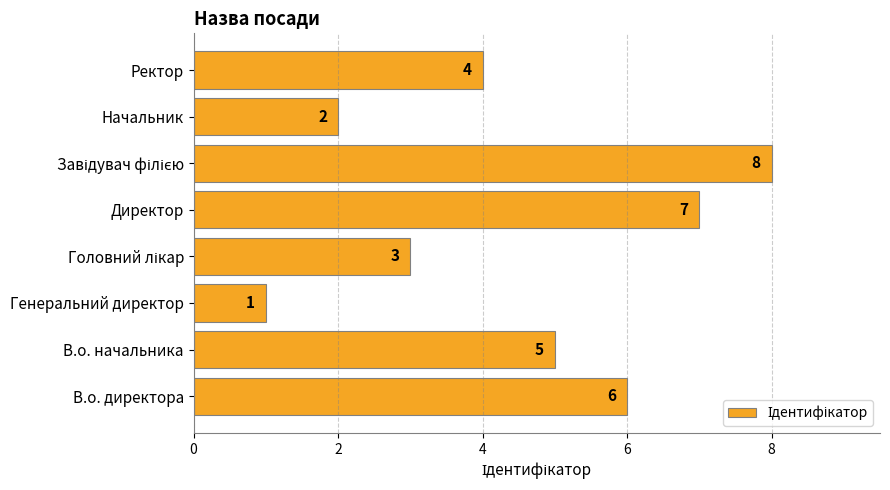

True or false: the data shows 1 at Ректор.

False